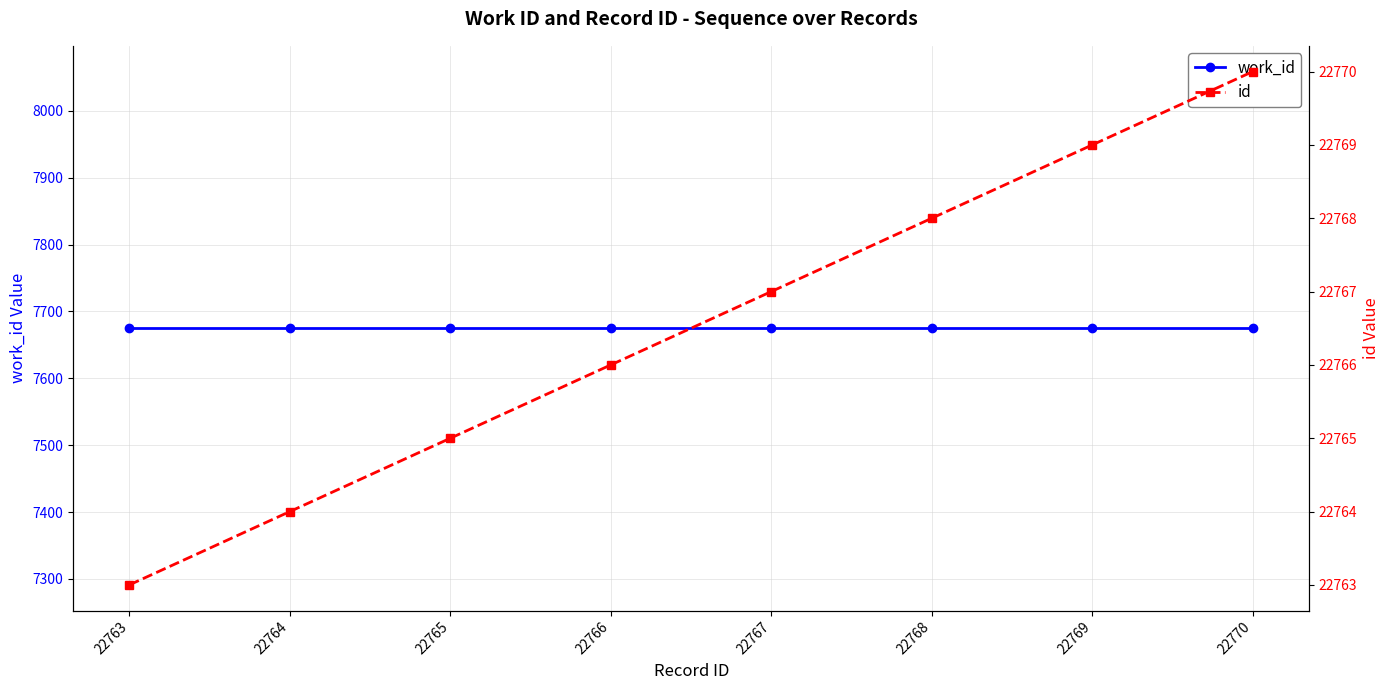

Reading right to left, list all the values displayed in this chart.

work_id: 7675	7675	7675	7675	7675	7675	7675	7675
id: 22770	22769	22768	22767	22766	22765	22764	22763